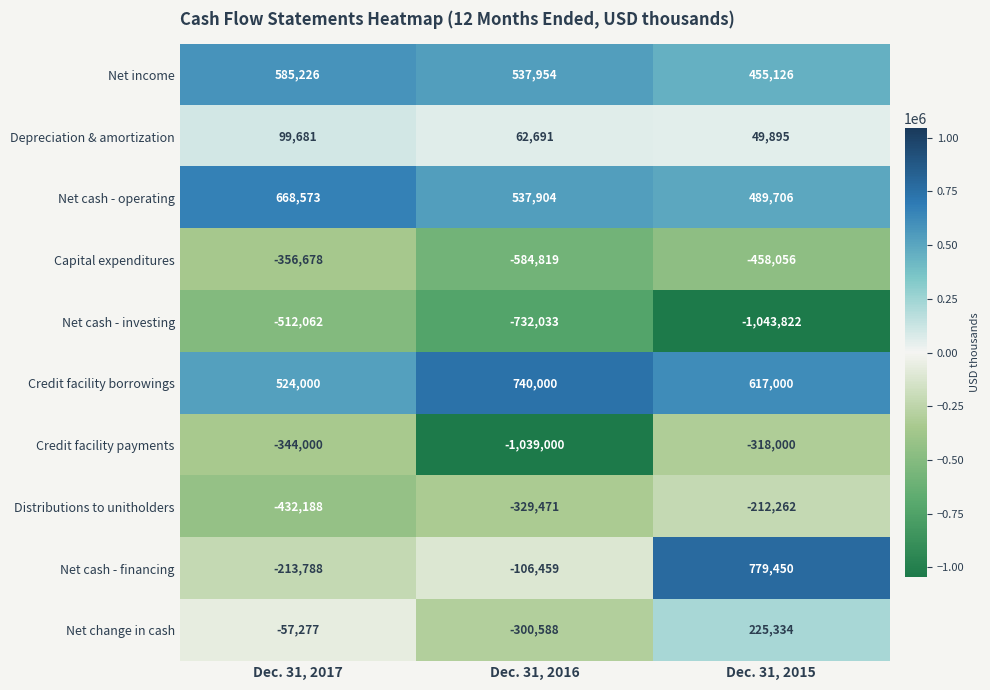

At which label is Depreciation & amortization closest to 74788?

Dec. 31, 2016